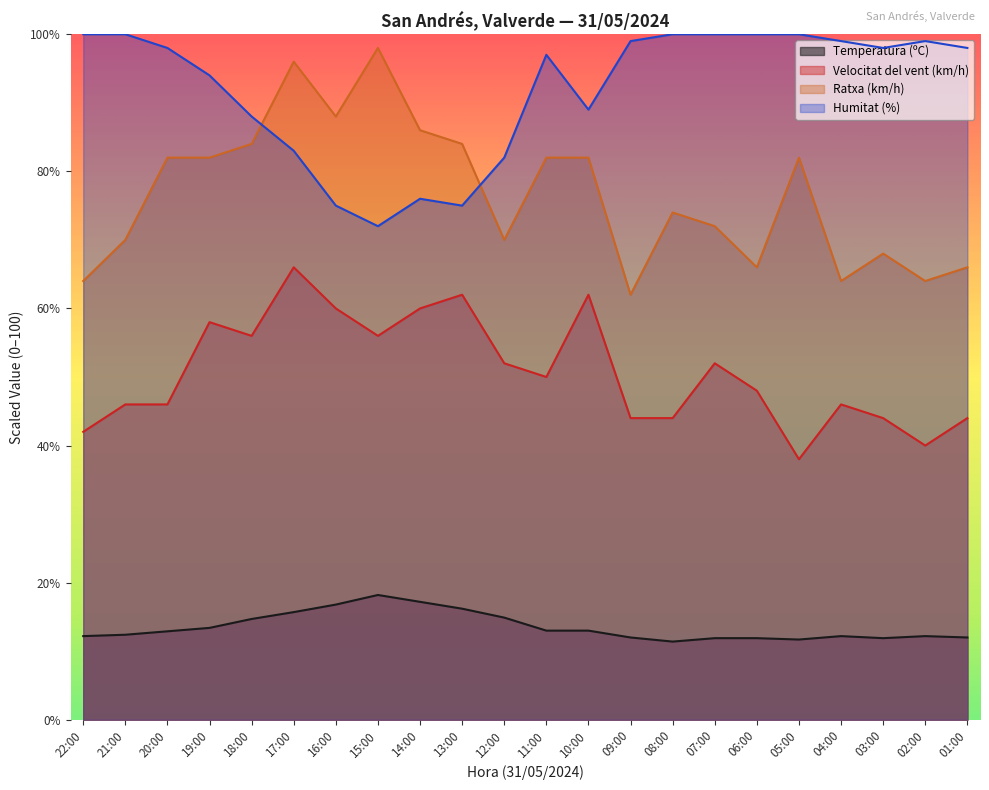

Rank the series by their maximum value, from highest to lowest.

Humitat (%), Ratxa (km/h), Velocitat del vent (km/h), Temperatura (ºC)